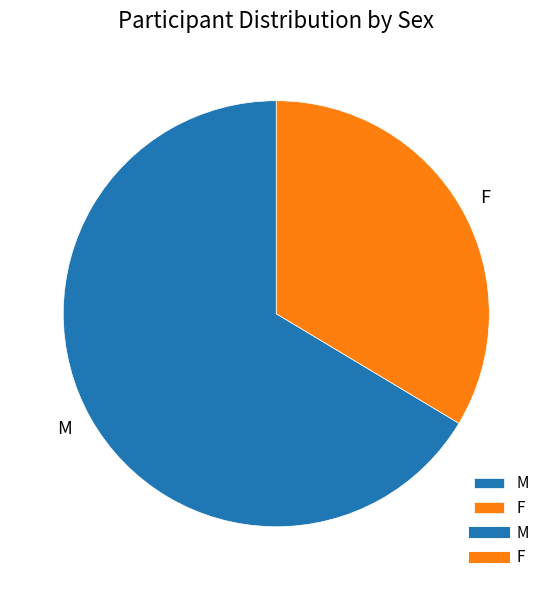

Rank the categories by value from highest to lowest.

M, F